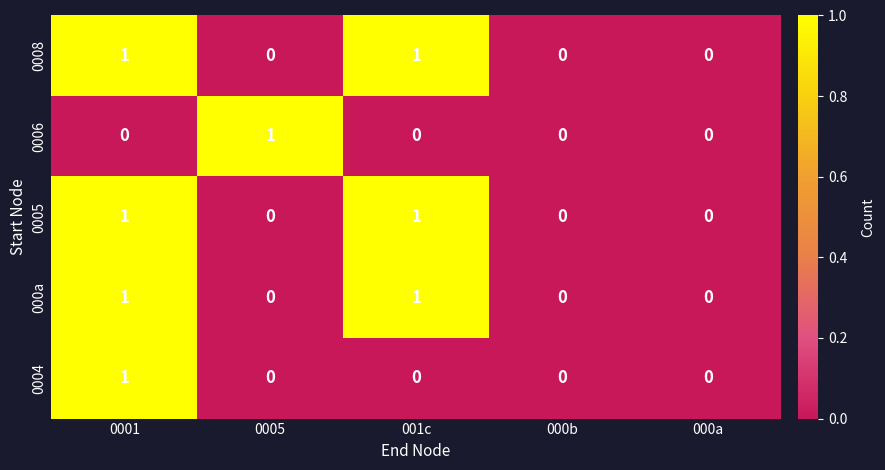

The 0006 series shows 0 at 000b. True or false?

True